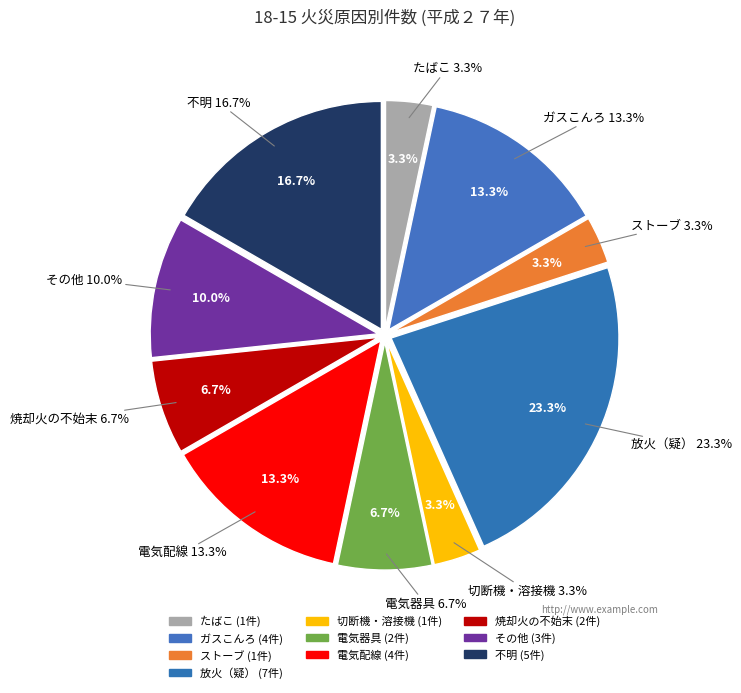

How much of the chart is everything except 電気配線?

86.7%